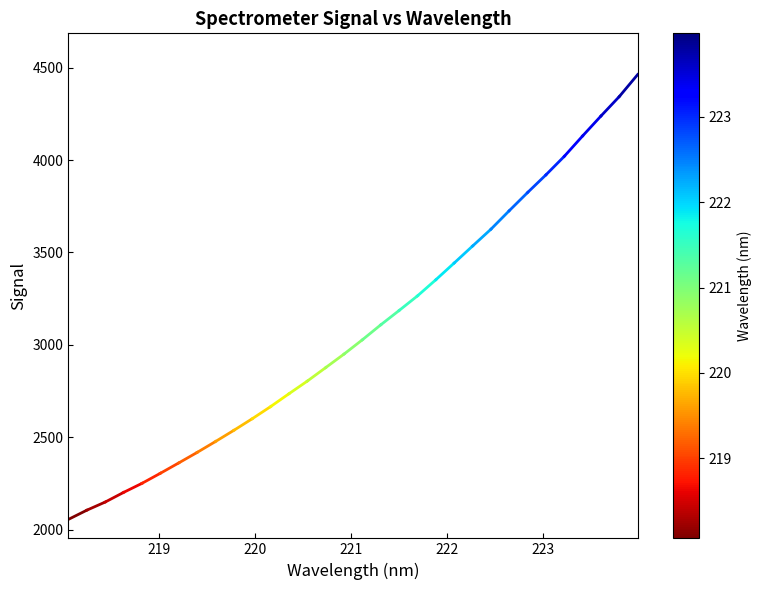

What is the smallest value displayed?

2054.8